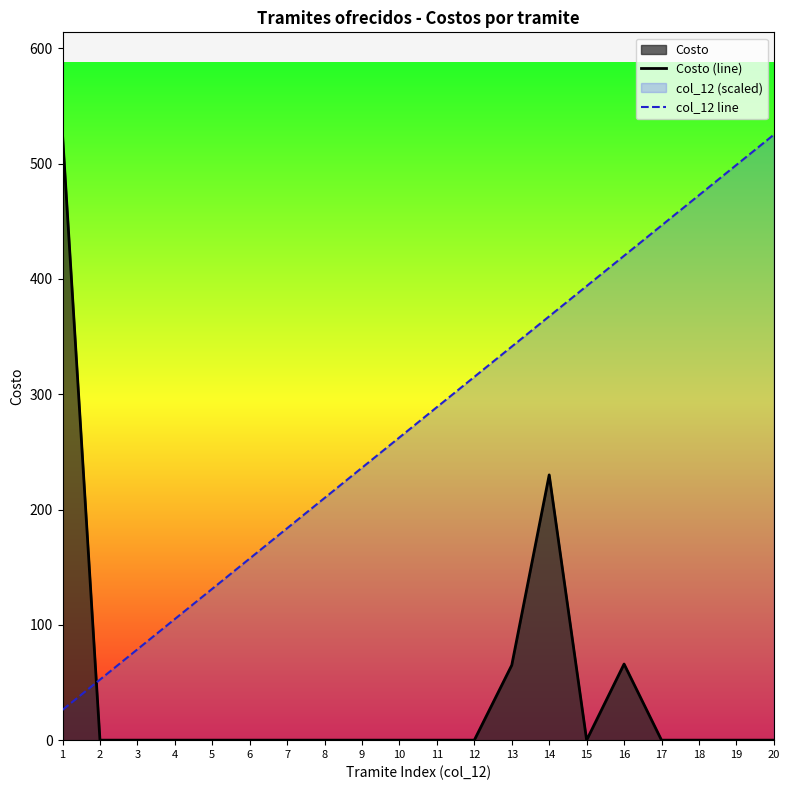

Reading left to right, extract all data points from this chart.

Costo (line): 525.0	0.0	0.0	0.0	0.0	0.0	0.0	0.0	0.0	0.0	0.0	0.0	65.0	230.0	0.0	66.0	0.0	0.0	0.0	0.0
col_12 line: 26.2	52.5	78.8	105.0	131.2	157.5	183.8	210.0	236.2	262.5	288.8	315.0	341.2	367.5	393.8	420.0	446.2	472.5	498.8	525.0